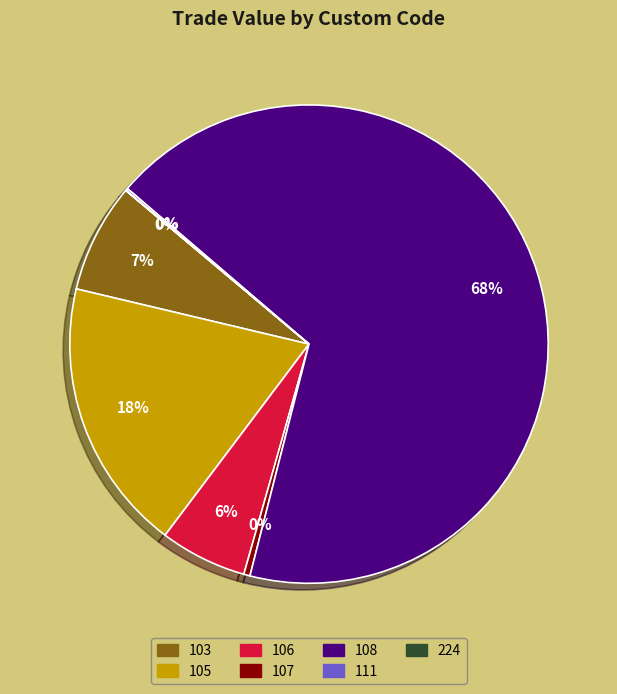

Is it true that 106 is 6% of the pie?

True